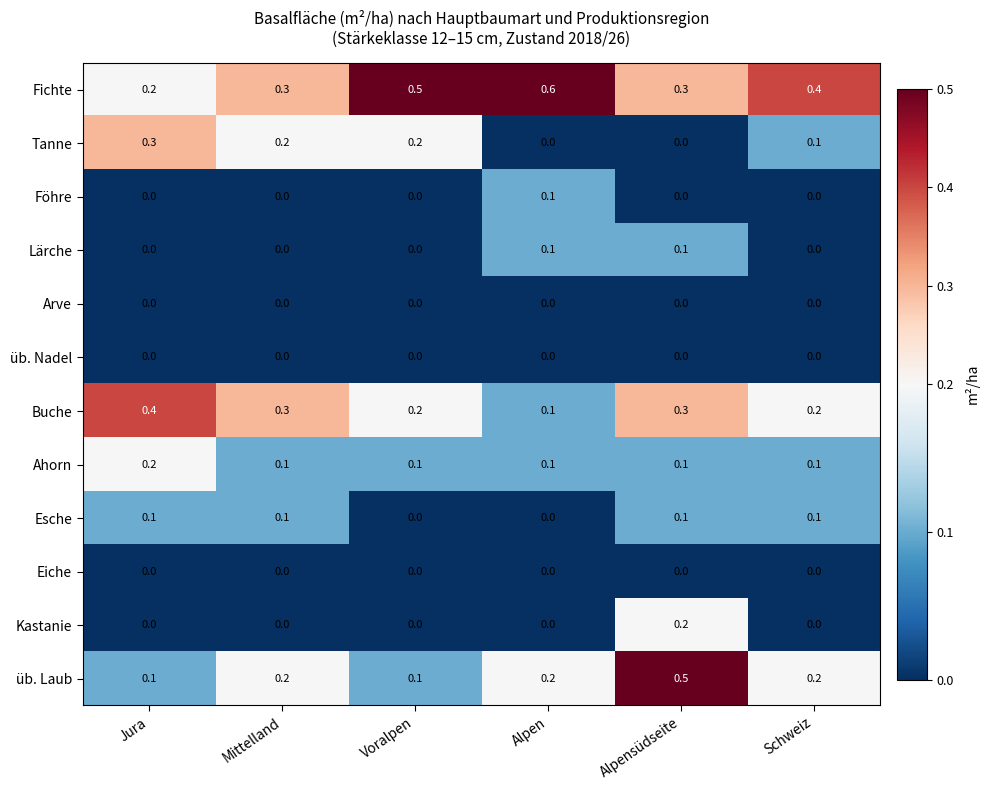

Count the Esche values in the range 0 to 1.

6